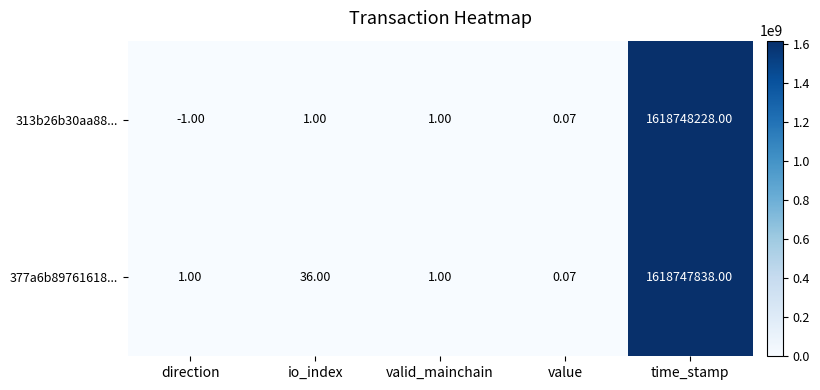

At which label is 377a6b89761618... closest to 809373919?

io_index